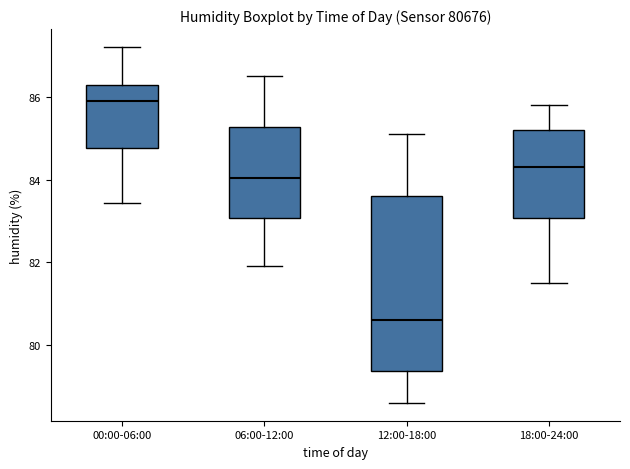

Reading left to right, transcribe this box plot: for each box, give where its median line is, the range the box spans, and where its two whiskers end, as read against the y-axis. The values are not printed on the chart, so give them approximately, as read against the axis.

00:00-06:00: median 86.0, box 84.8 to 86.2, whiskers 83.4 to 87.2
06:00-12:00: median 84.0, box 83.0 to 85.2, whiskers 82.0 to 86.6
12:00-18:00: median 80.6, box 79.4 to 83.6, whiskers 78.6 to 85.2
18:00-24:00: median 84.4, box 83.0 to 85.2, whiskers 81.6 to 85.8